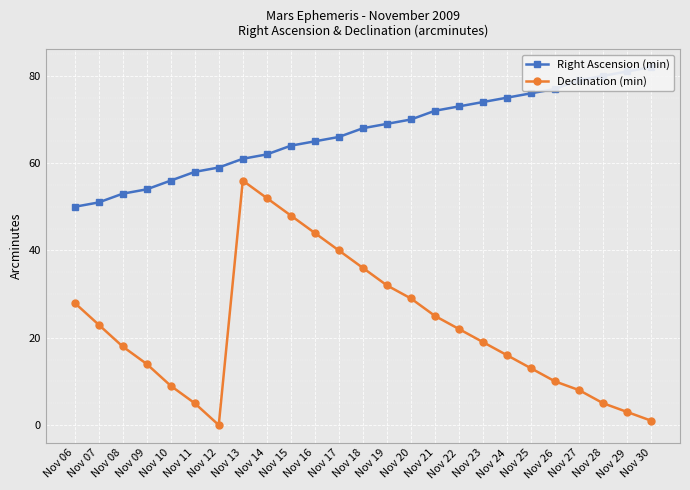

How many interior local peaks does the Declination (min) series have?

1